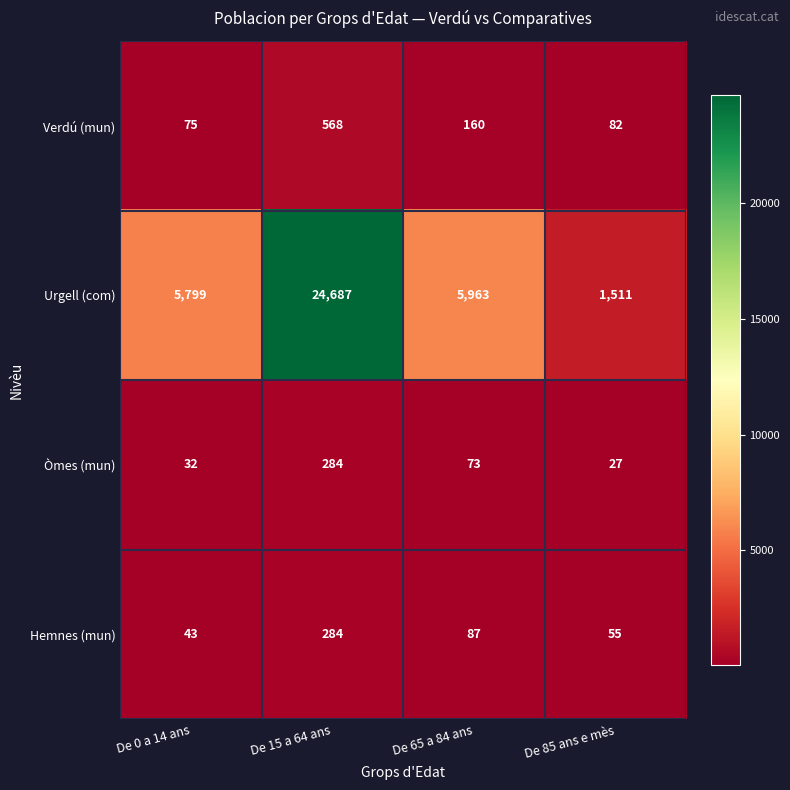

Reading right to left, extract all data points from this chart.

Verdú (mun): 82	160	568	75
Urgell (com): 1511	5963	24687	5799
Òmes (mun): 27	73	284	32
Hemnes (mun): 55	87	284	43